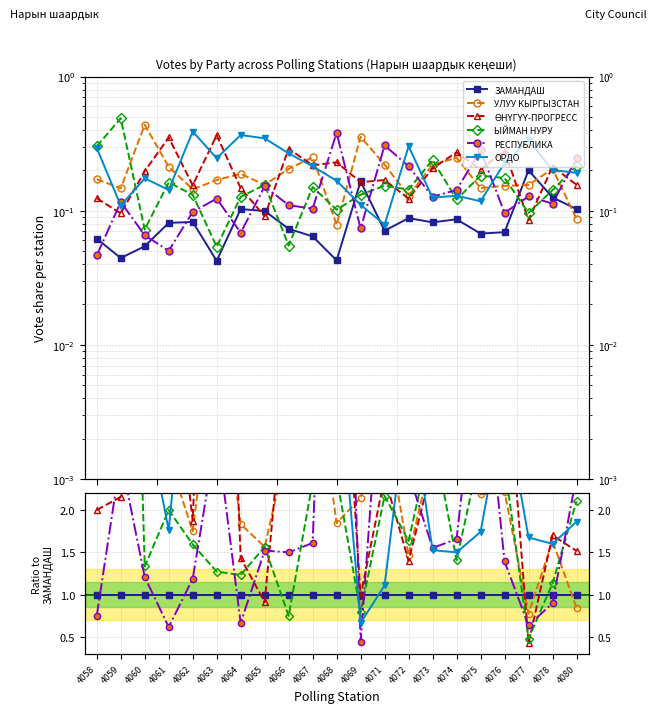

Where is ЗАМАНДАШ nearest to the value 1?

4058